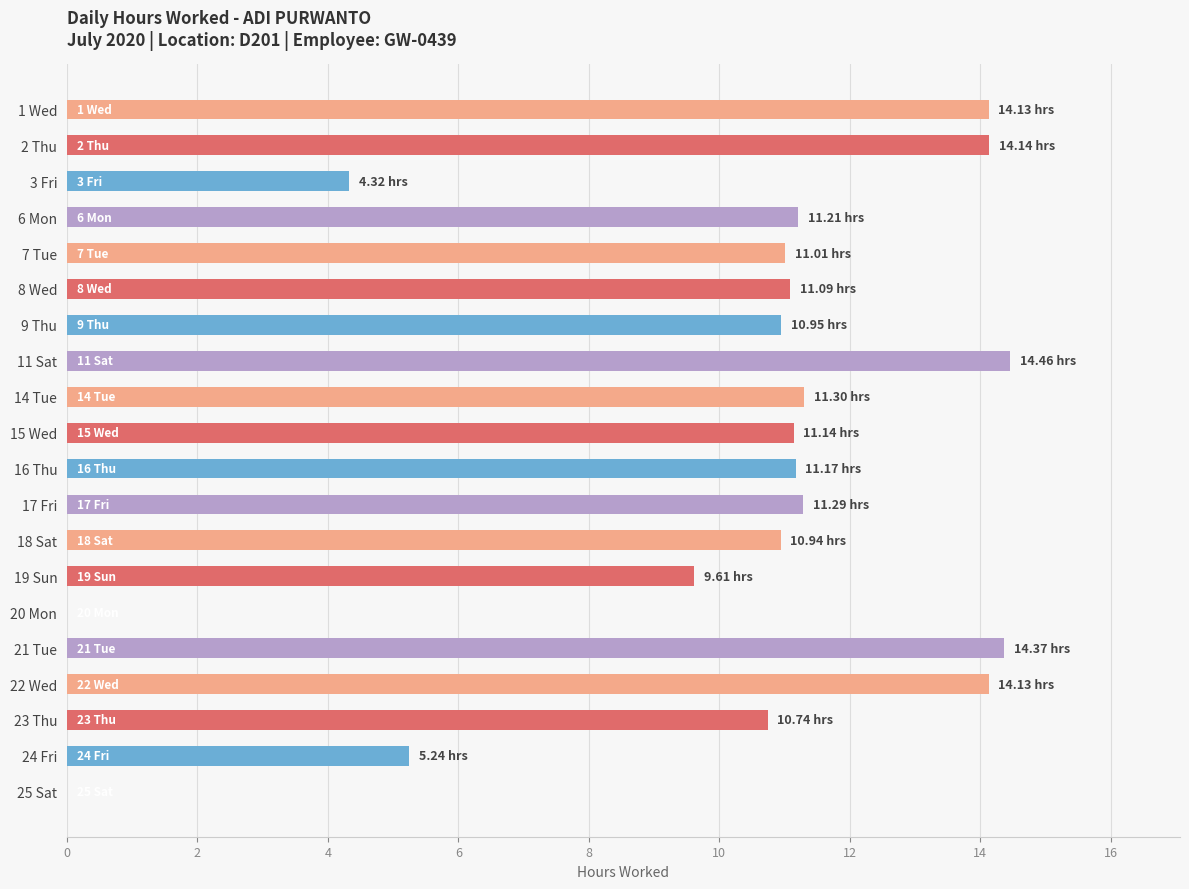

Approximately how many times larger is the value at 11 Sat compared to 24 Fri?

2.8